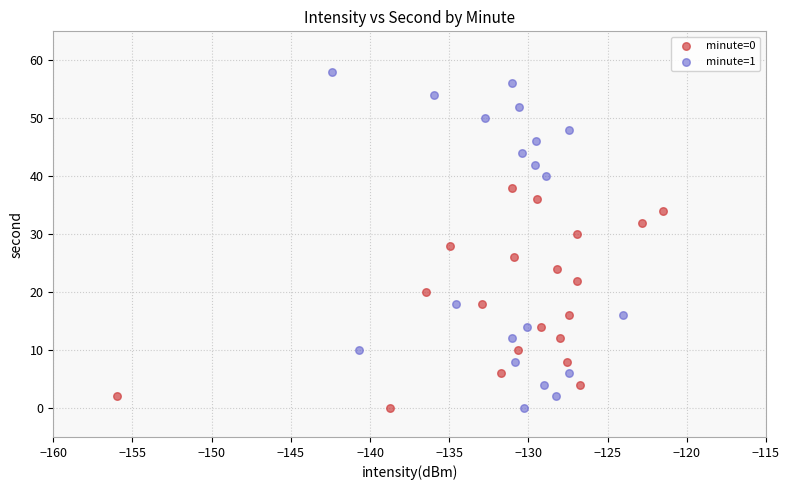

Which series reaches the maximum Y coordinate?

minute=1